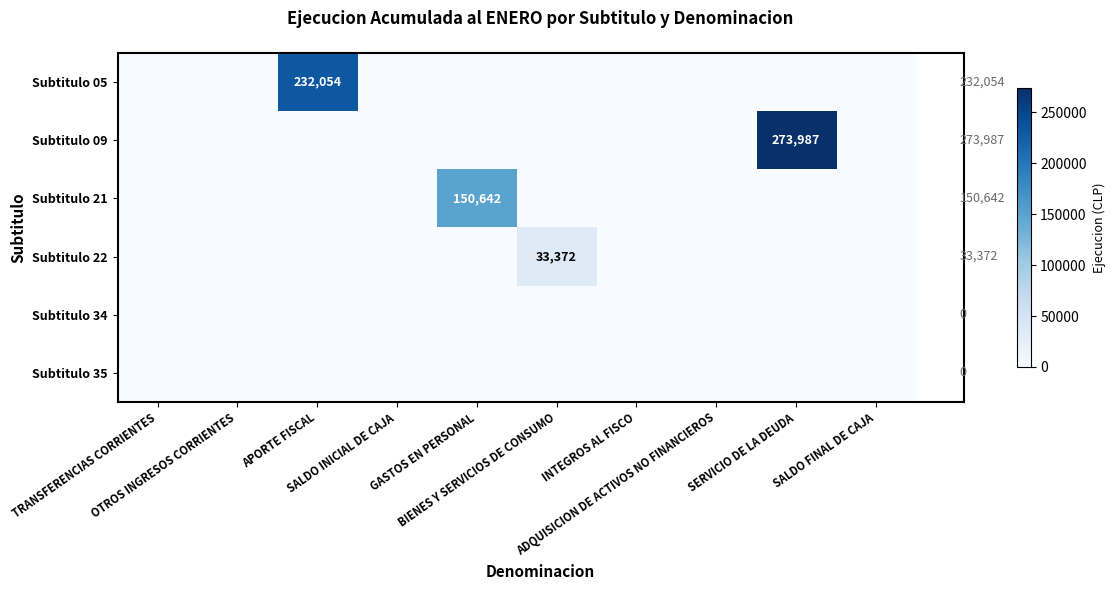

True or false: Subtitulo 21 has a value of -66022 at BIENES Y SERVICIOS DE CONSUMO.

False